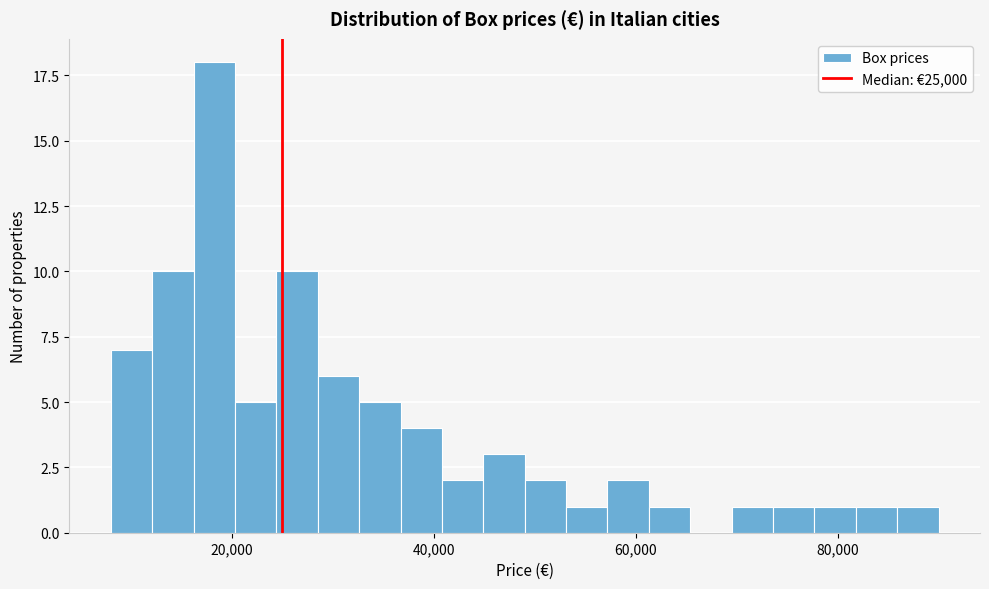

Around what value on the x-axis is the tallest bar? Give the approximate position of its centre, as read against the axis.

18000